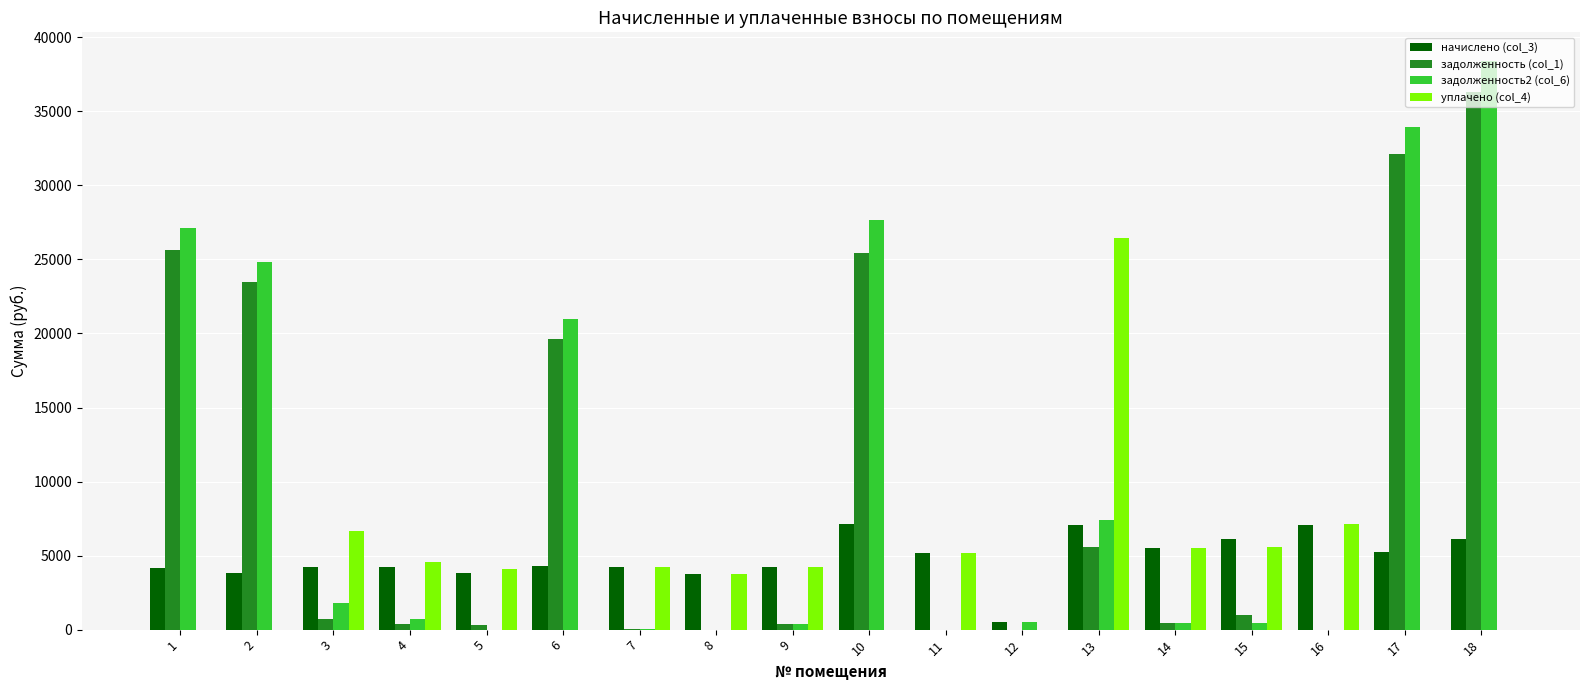

What is the total value across all series at 1?

56947.3